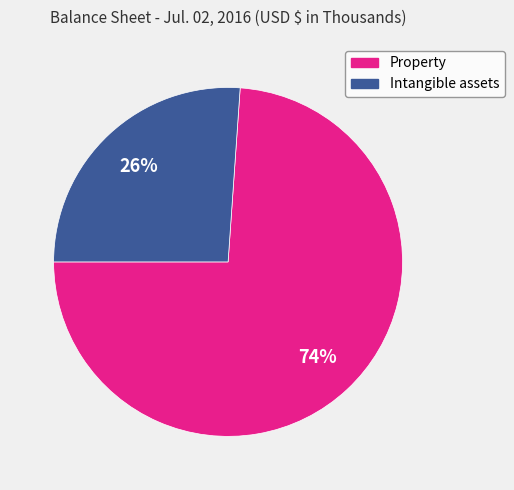

To the nearest percent, what is the average slice percentage?

50%